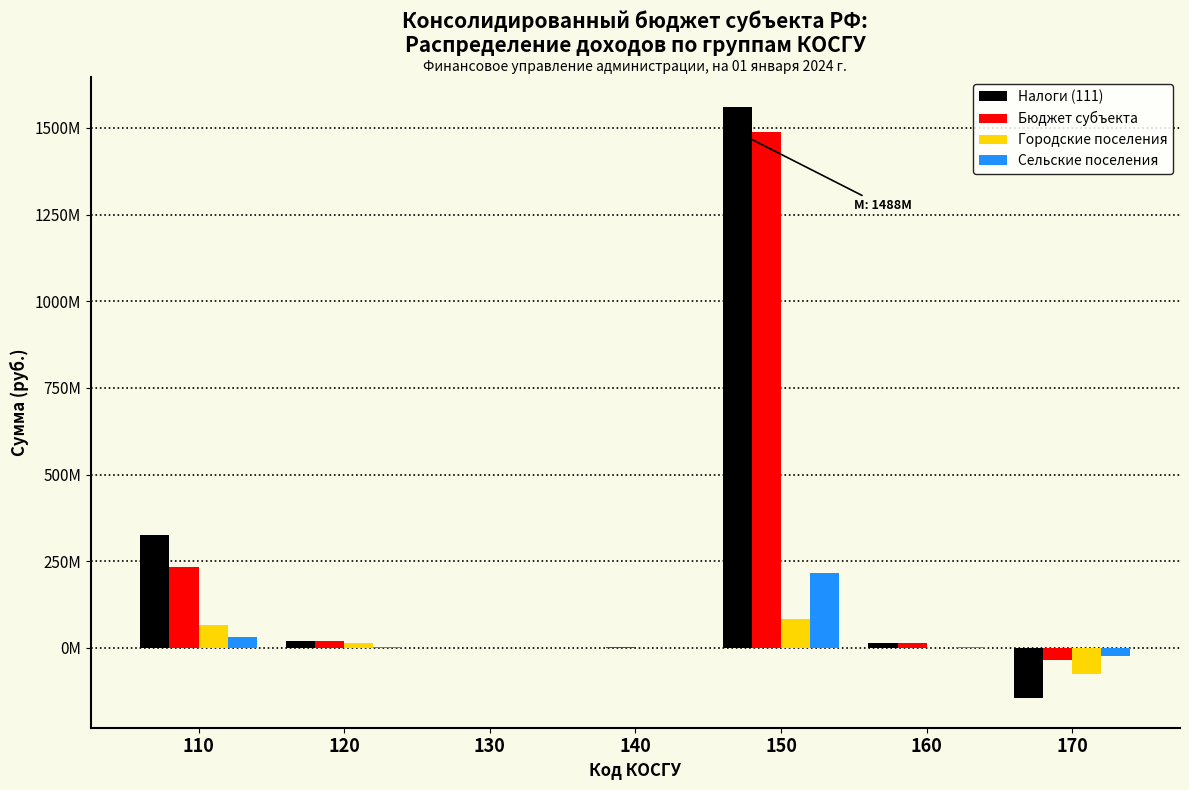

Does the chart contain stacked bars?

No